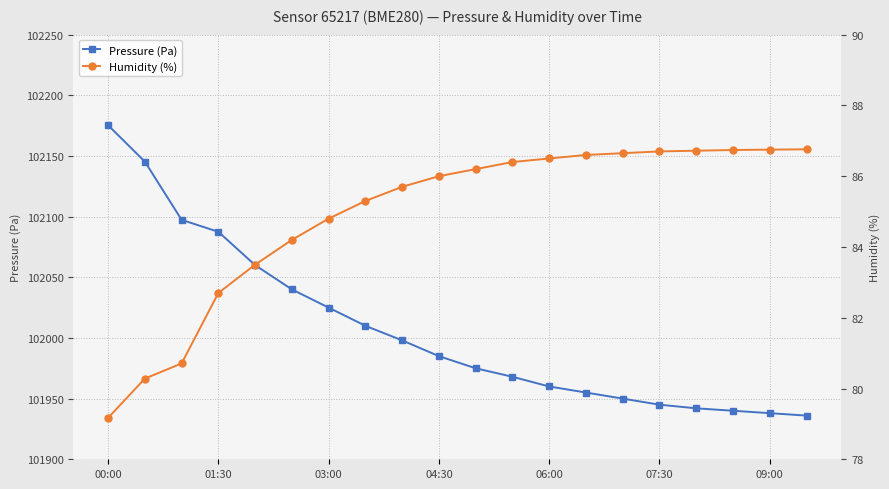

True or false: Humidity (%) has more than 0 interior local peaks.

False